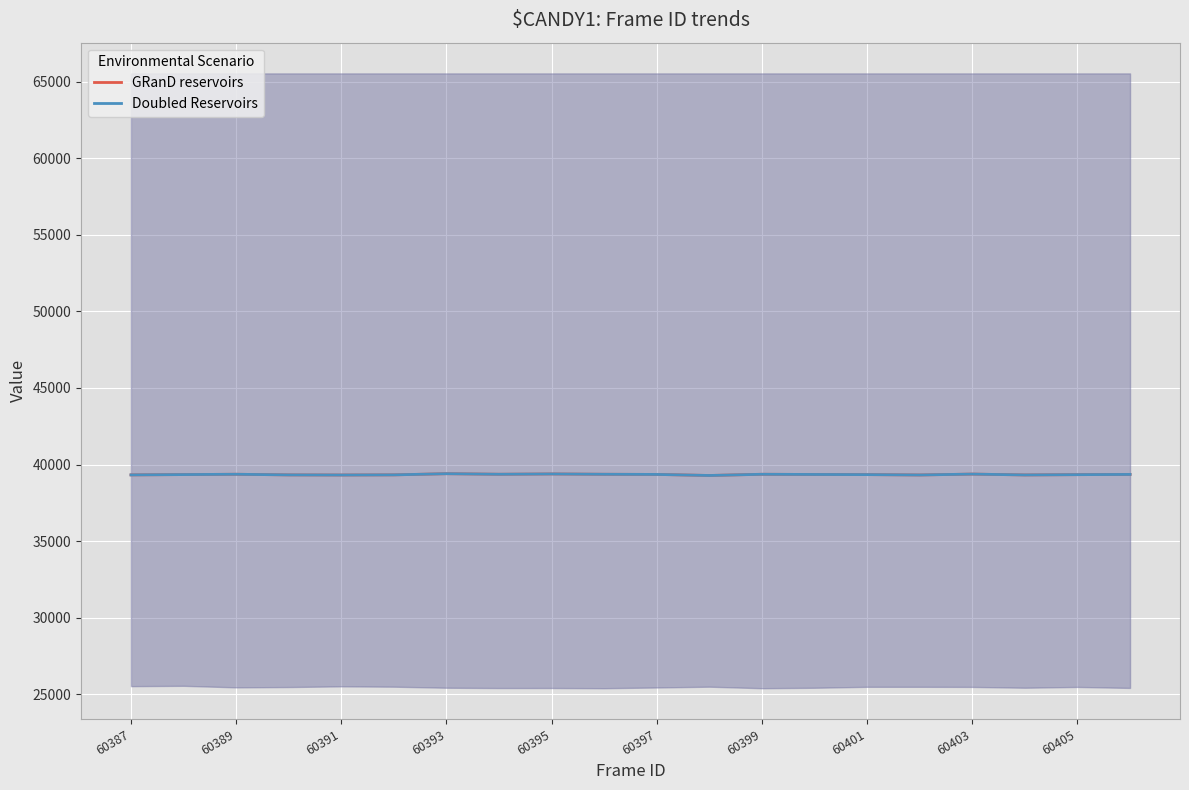

What is the label of the 1st point from the left?

60387